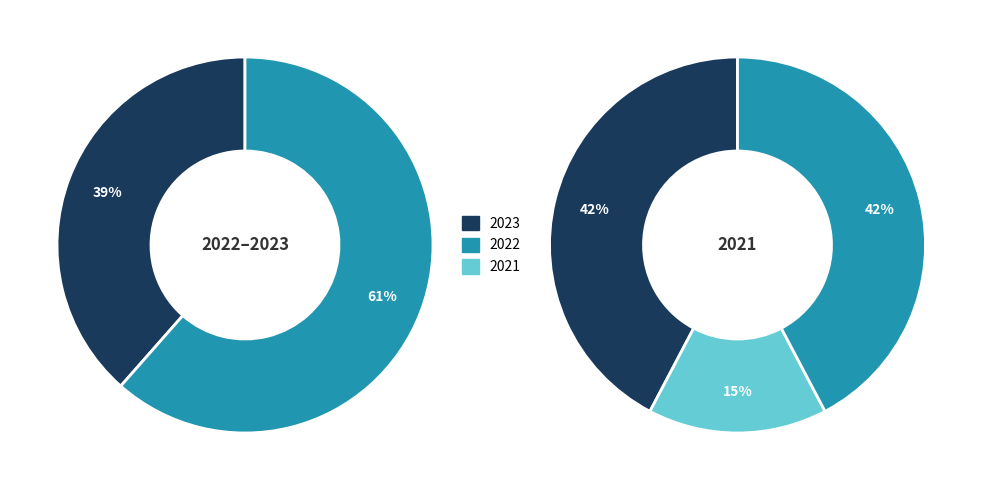

Do 2023 Opmaak ontwerp and 2021 1ste aanpassing goedgekeurd together represent more than half of the pie?

No